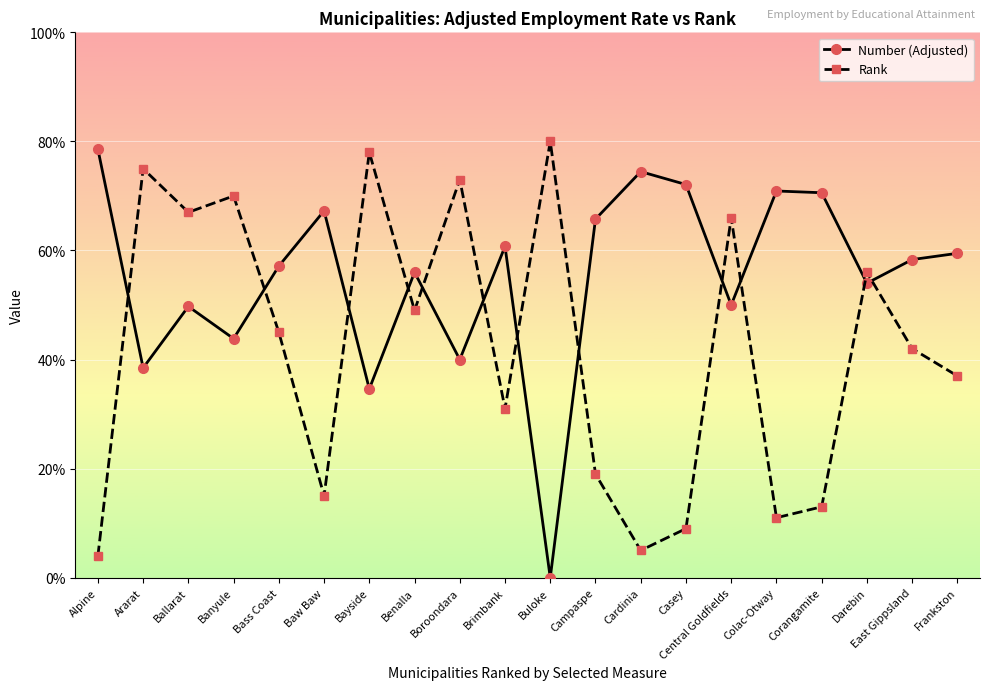

Which category has the highest value in the Rank series?

Buloke